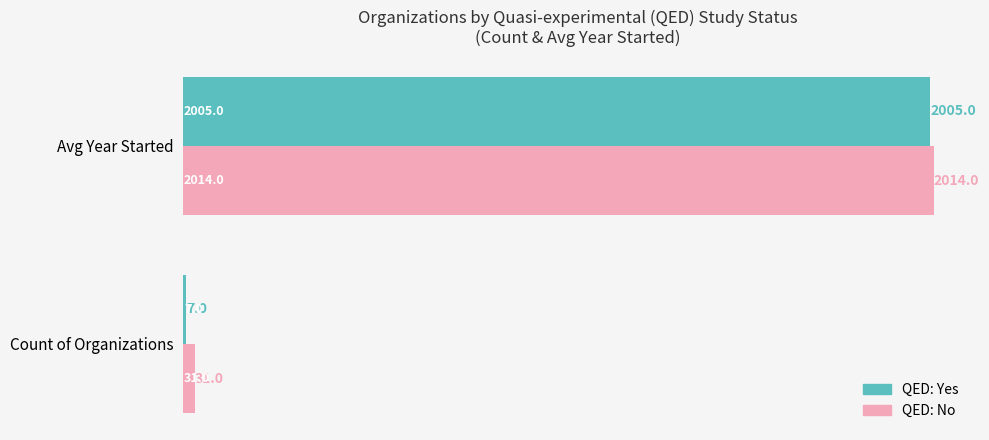

What is the difference between the highest and lowest values at Count of Organizations?

24